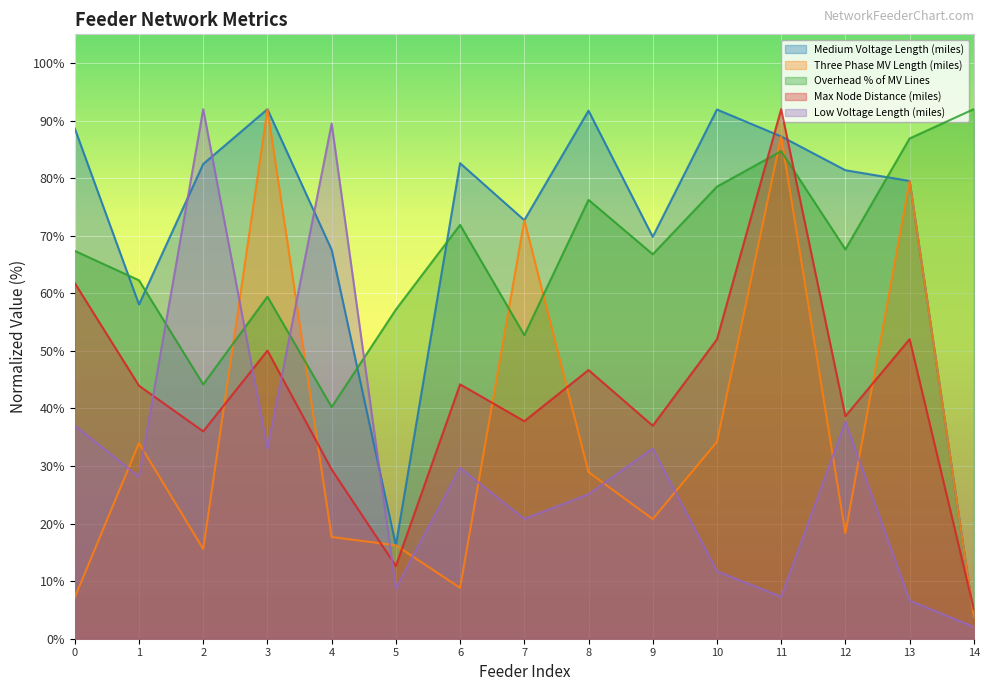

Which series changed the most between 10 and 11?

Three Phase MV Length (miles)